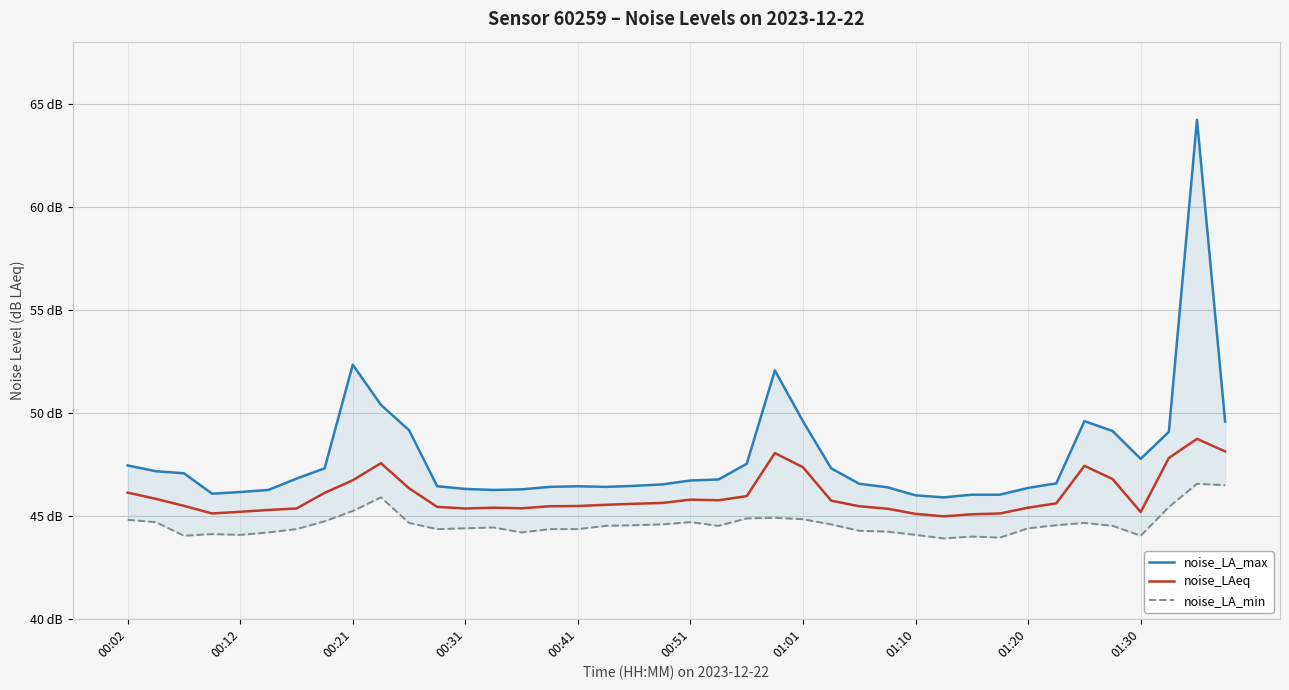

How many series are shown in this chart?

3